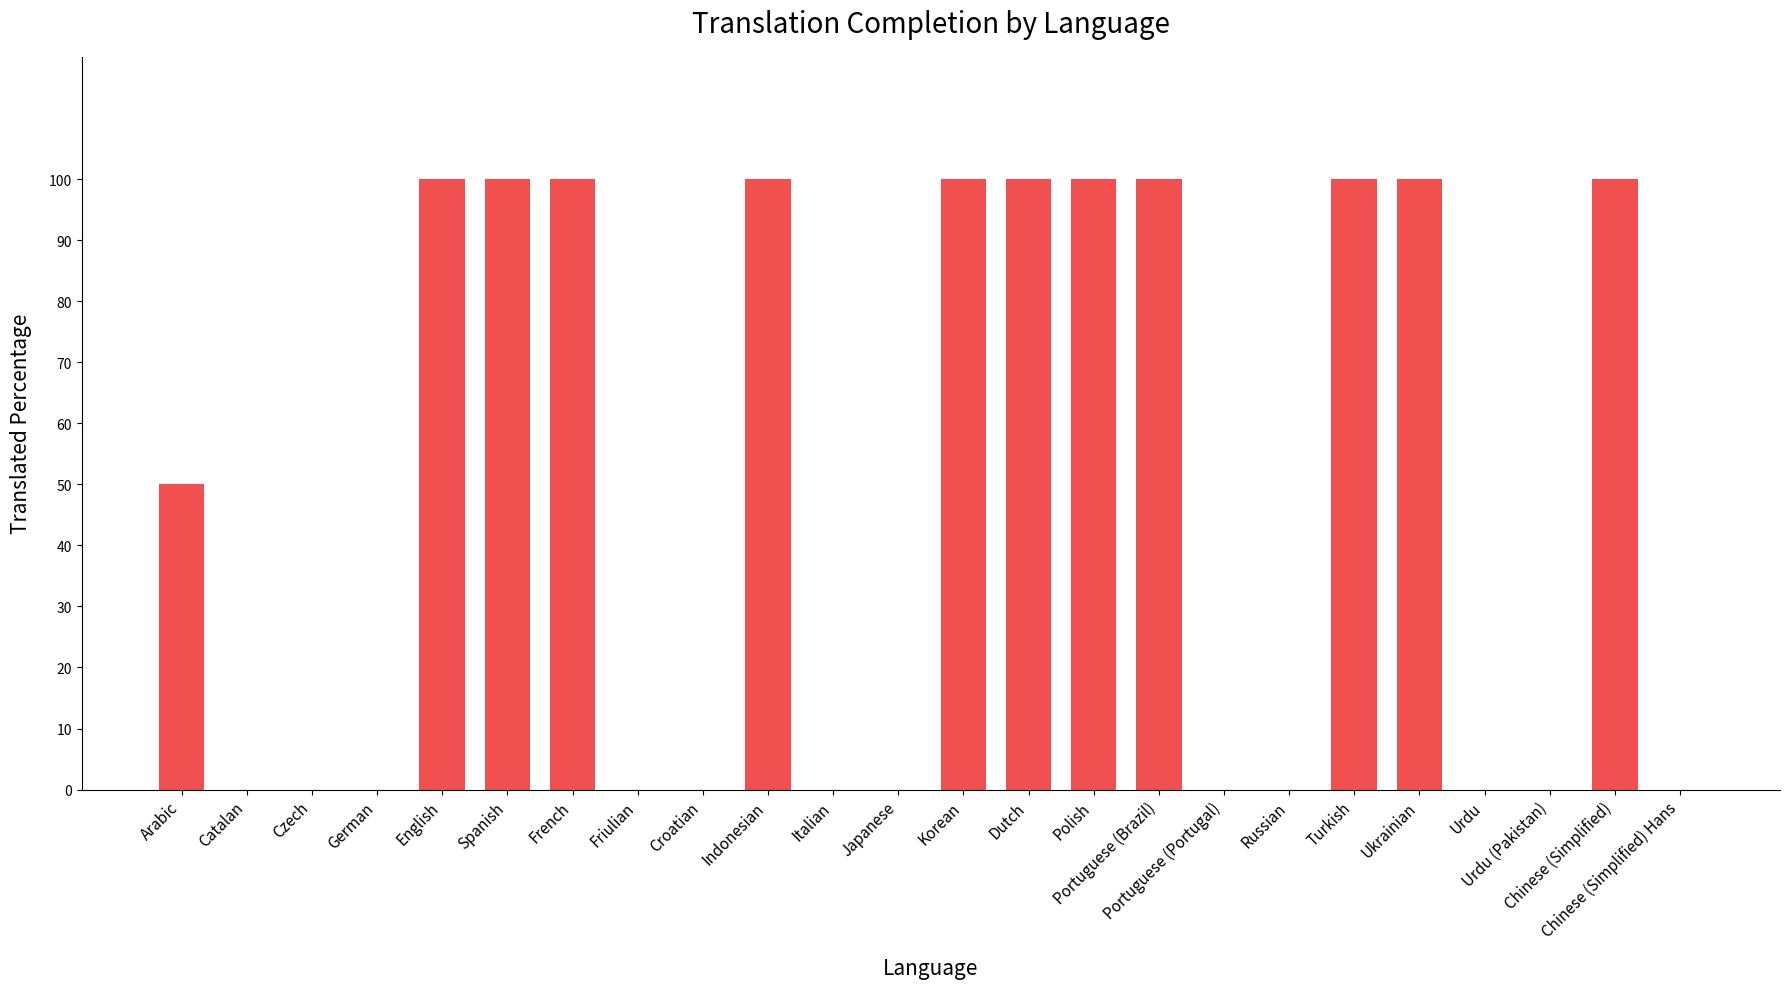

What is the maximum value shown in the chart?

100